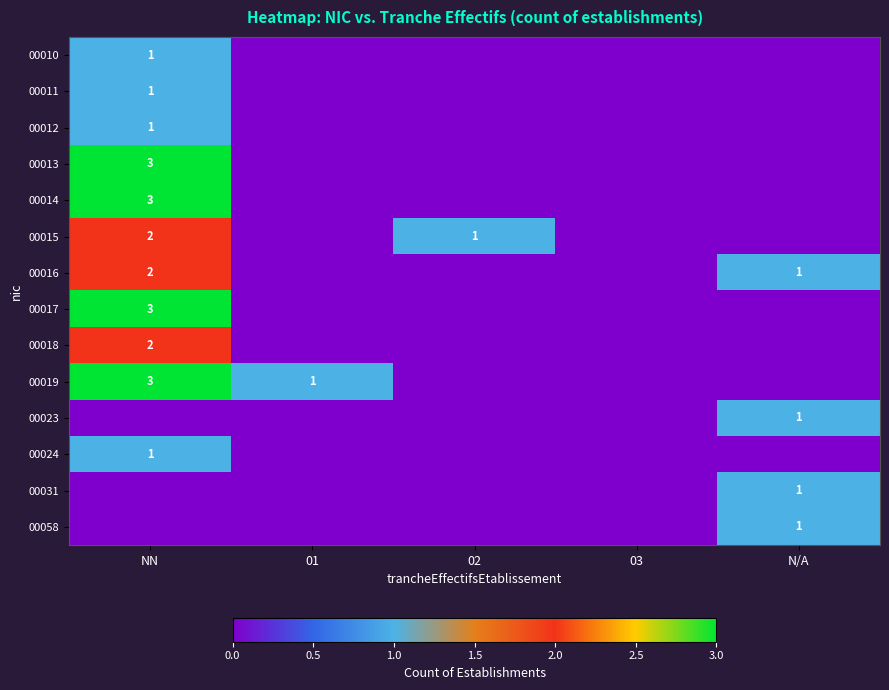

At which category is the sum across all series the highest?

NN